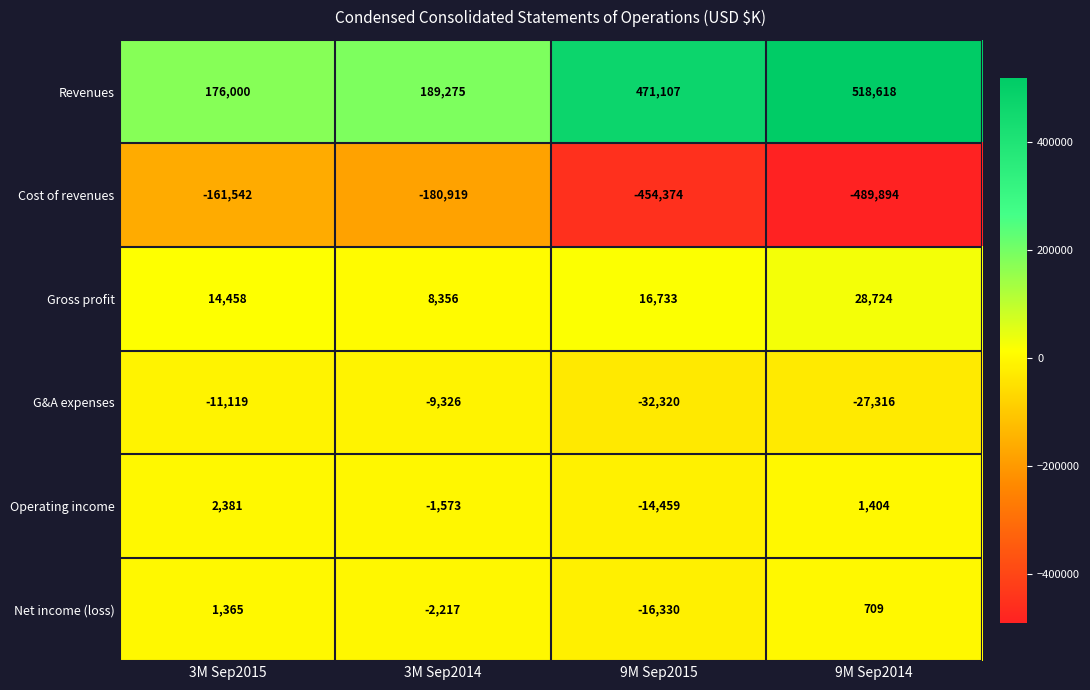

At how many categories does at least one series exceed 403149?

2